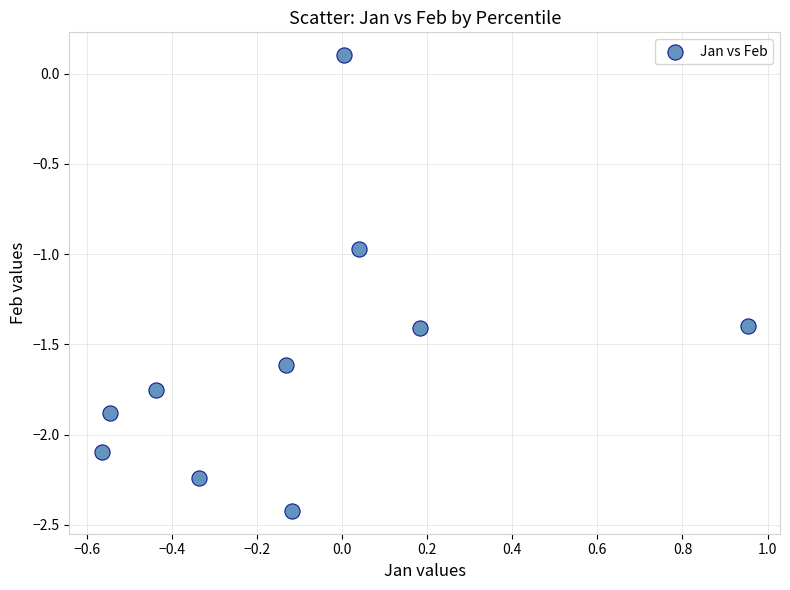

What is the range of X values (max minus min)?

1.5